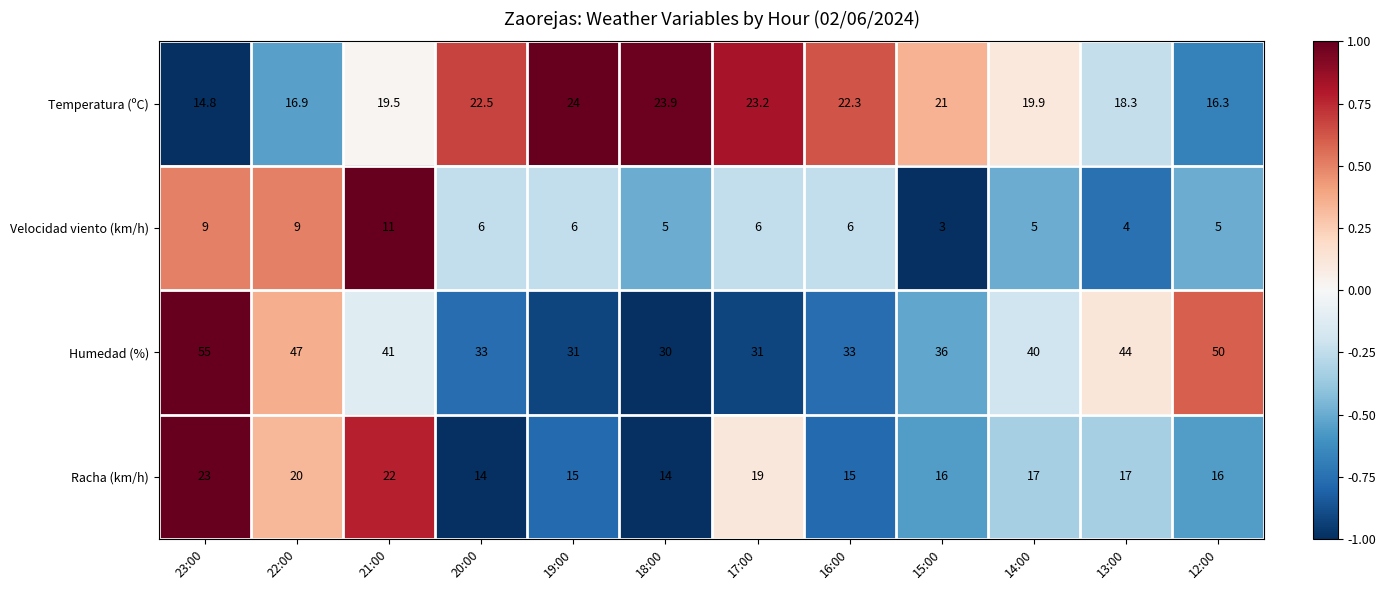

What is the maximum value shown in the chart?

55.0